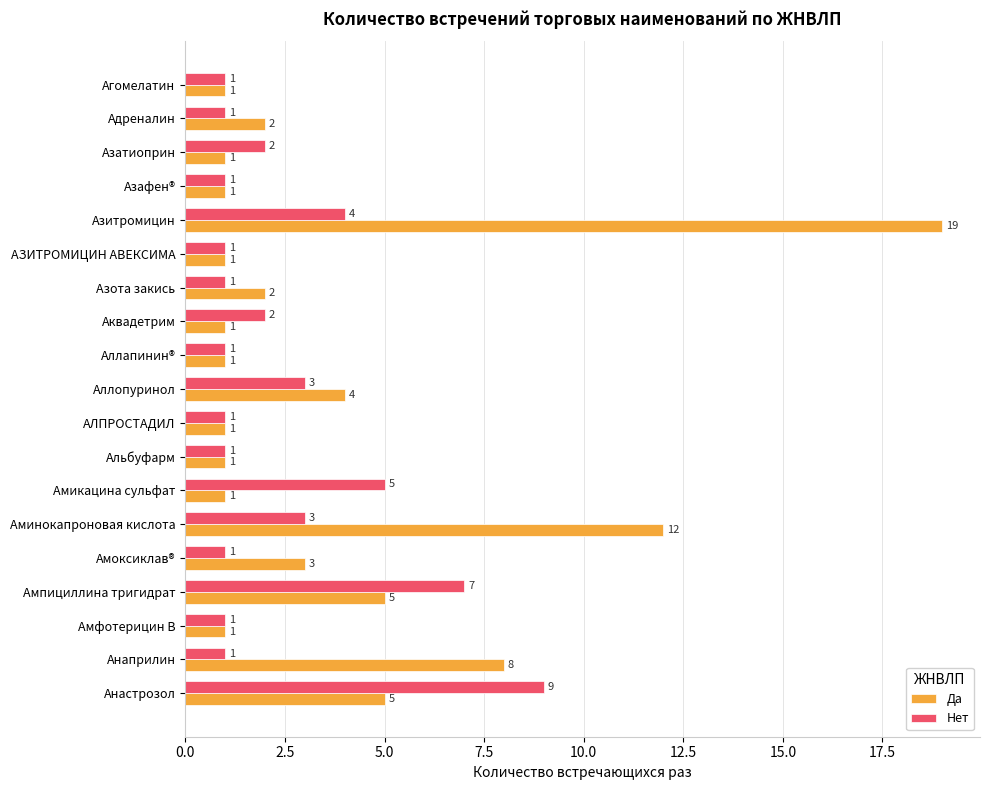

Which series has the largest total across all categories?

Да